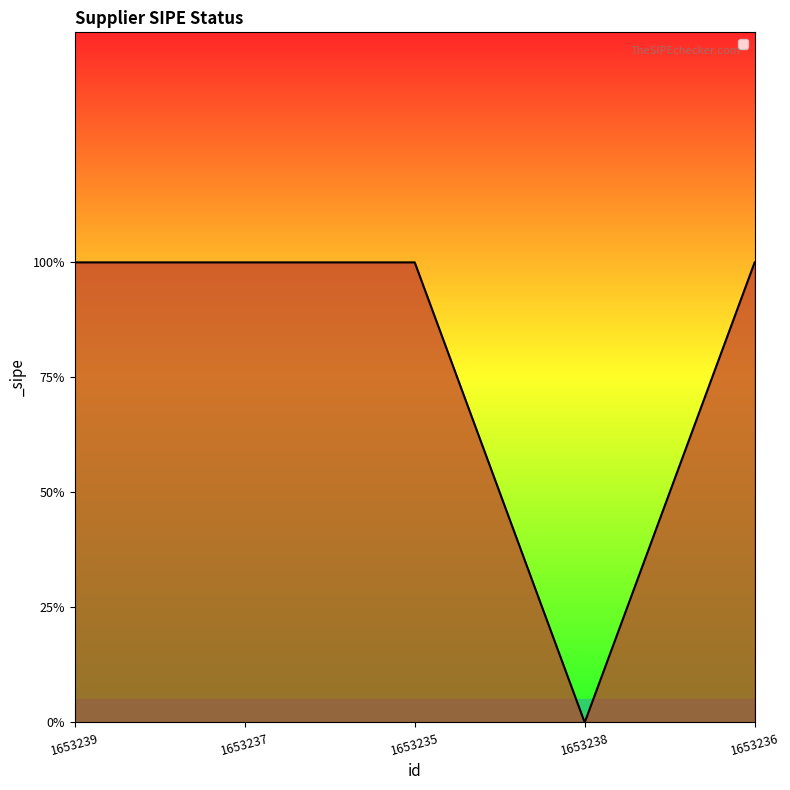

Does the chart have visible grid lines?

No